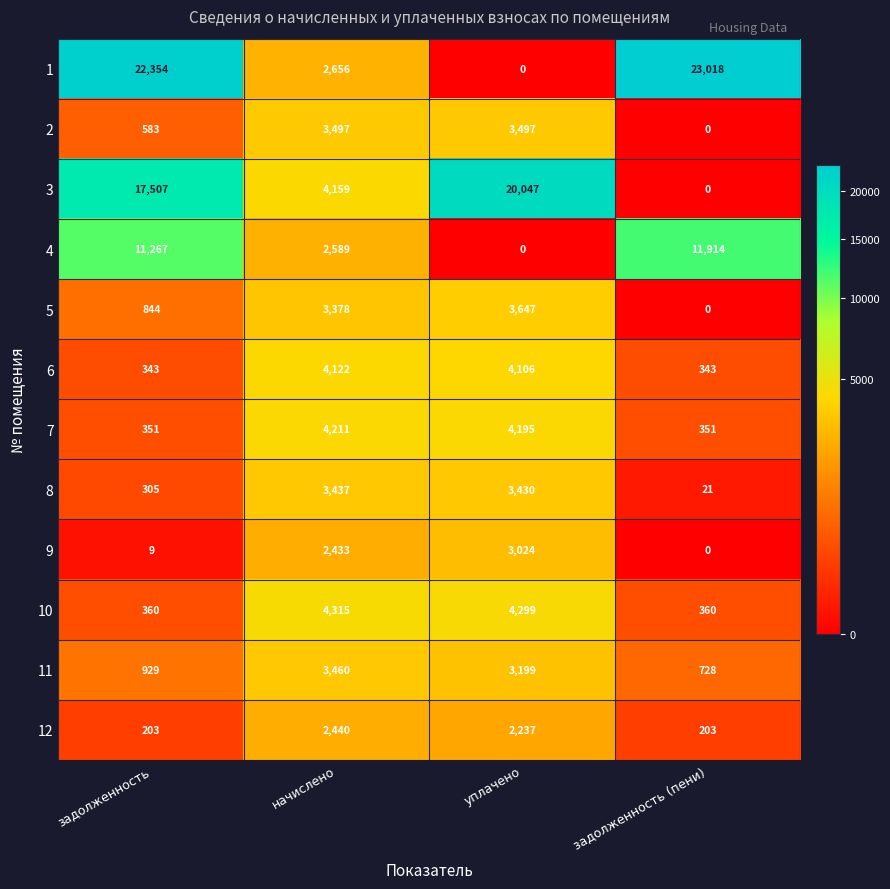

The 8 series shows 1714 at начислено. True or false?

False